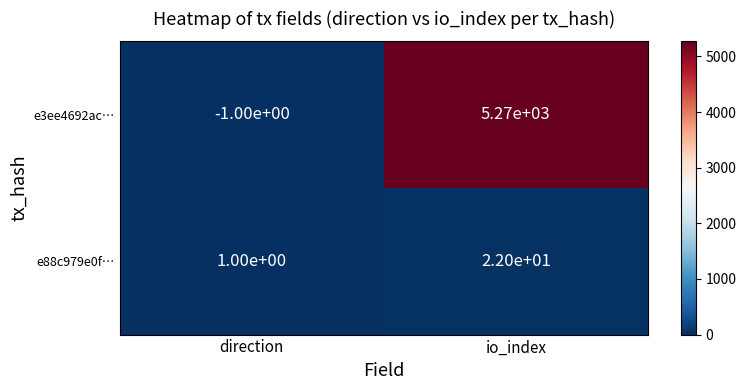

True or false: e3ee4692ac… has a value of -1 at direction.

True